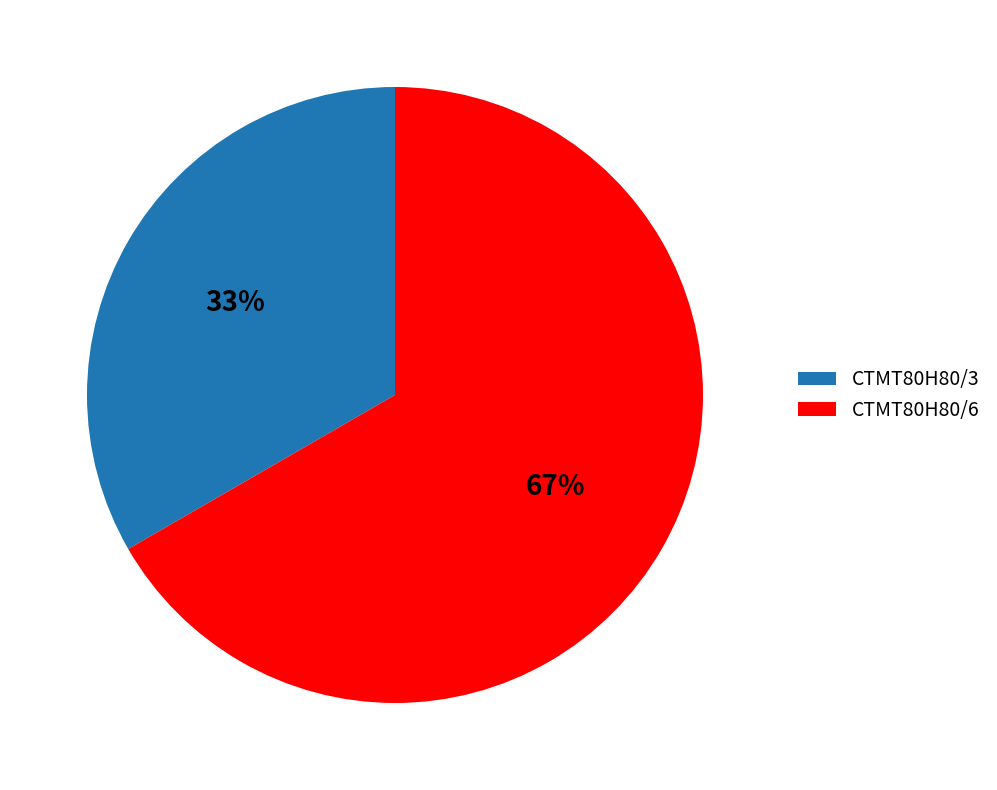

Does CTMT80H80/6 account for over 50% of the chart?

Yes